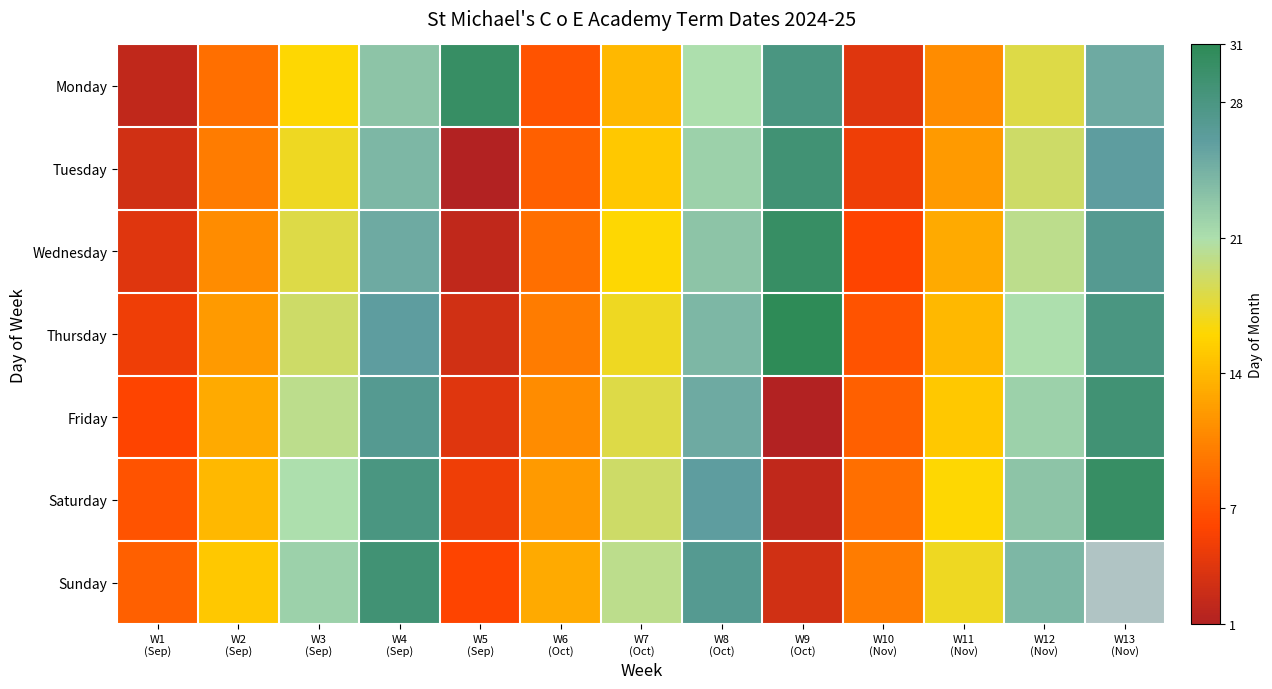

Is the value of Saturday at W1 (Sep) greater than the value of Sunday at W10 (Nov)?

No